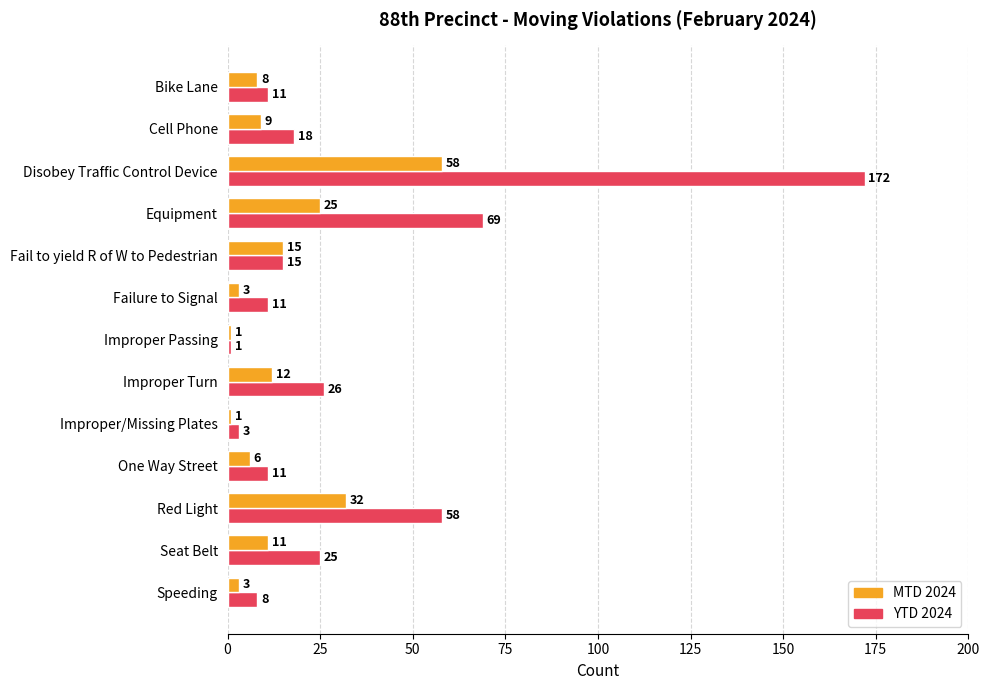

Count the number of categories in the chart.

13